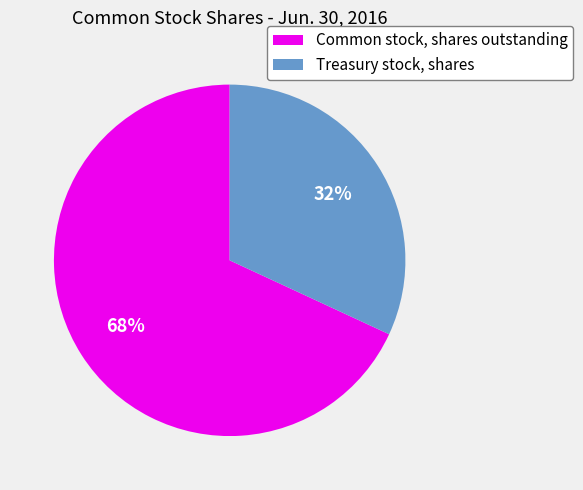

Is the sum of Treasury stock, shares and Common stock, shares outstanding greater than half?

Yes